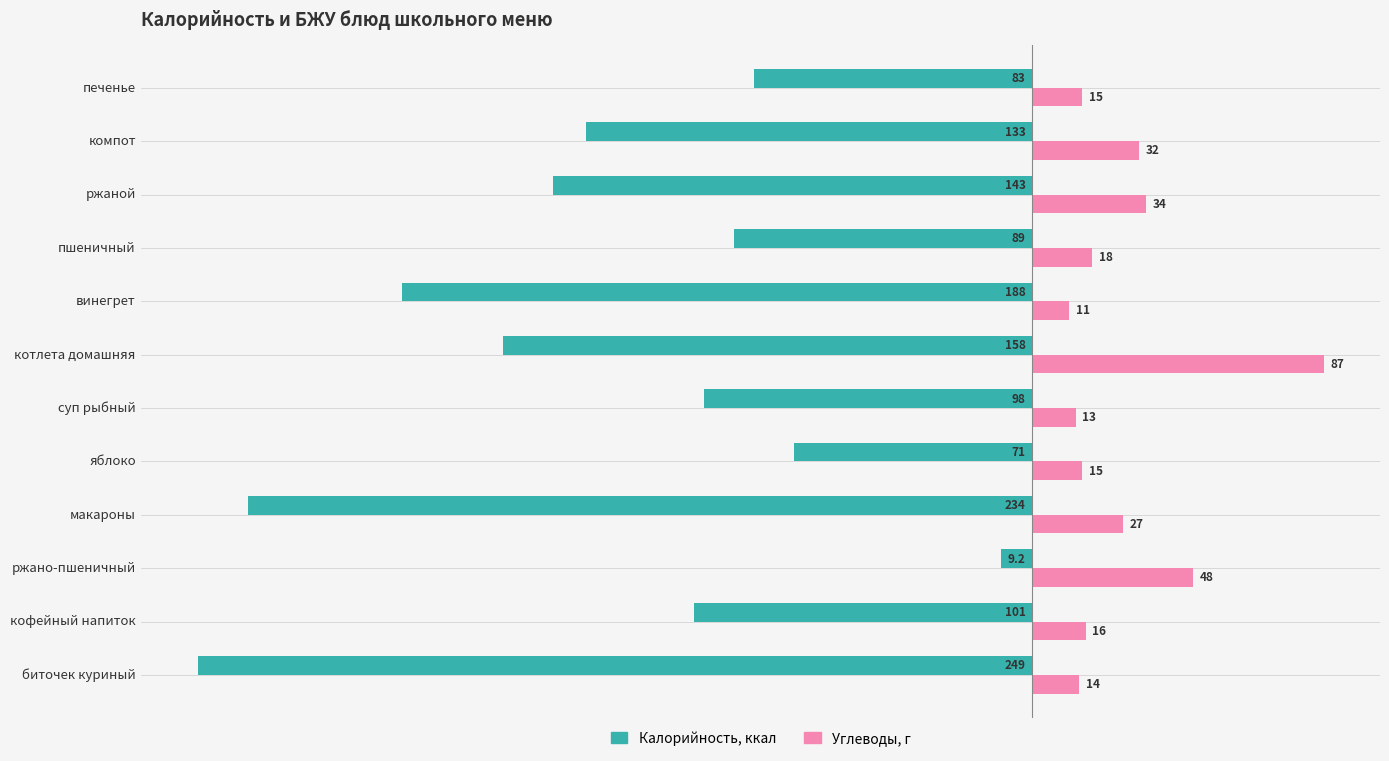

At which category is the sum across all series the highest?

ржано-пшеничный